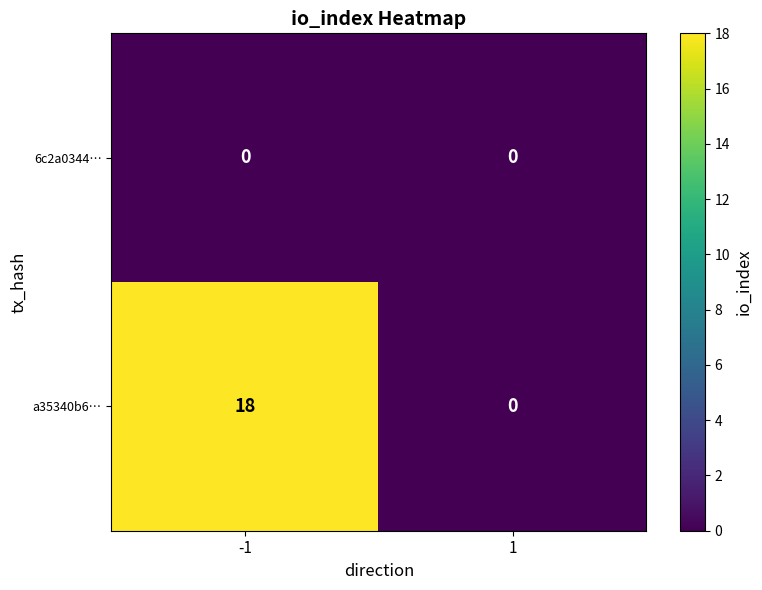

At which category is the sum across all series the highest?

-1